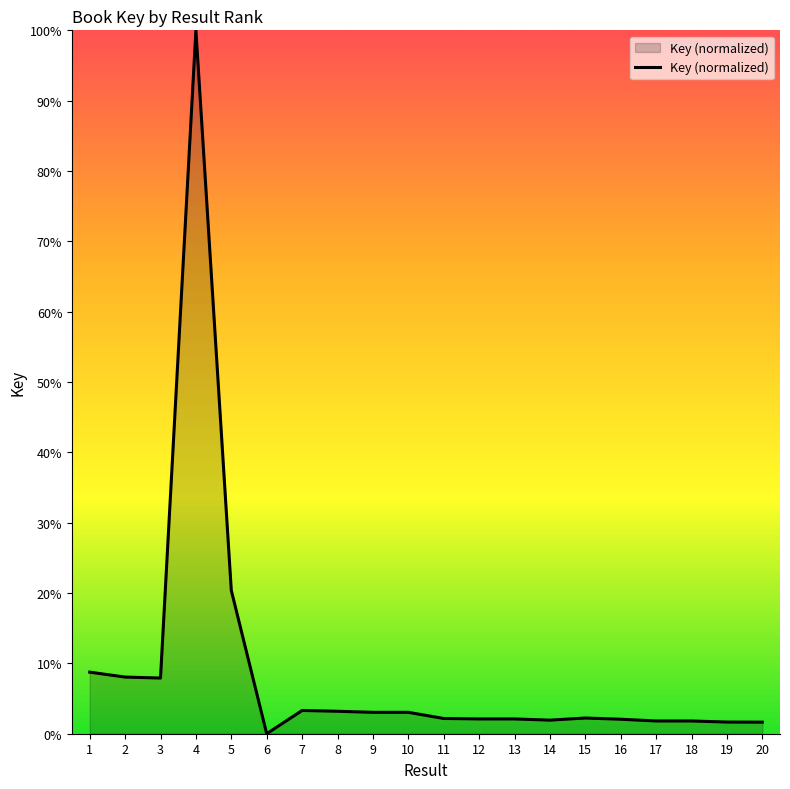

The chart shows a value of 1.8 at 18. True or false?

True